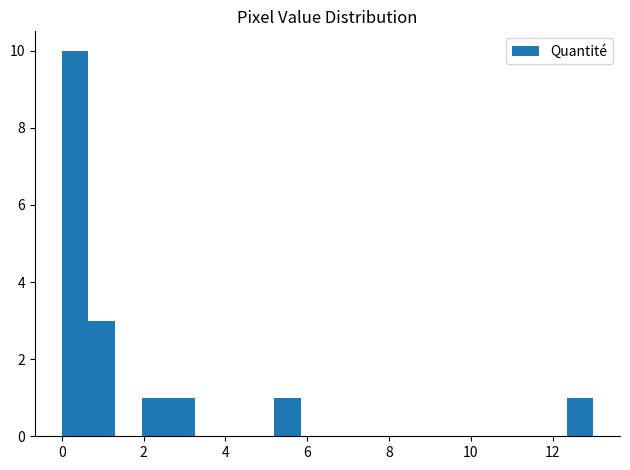

Read against the x-axis, roughly where is the centre of the tallest bar?

0.4